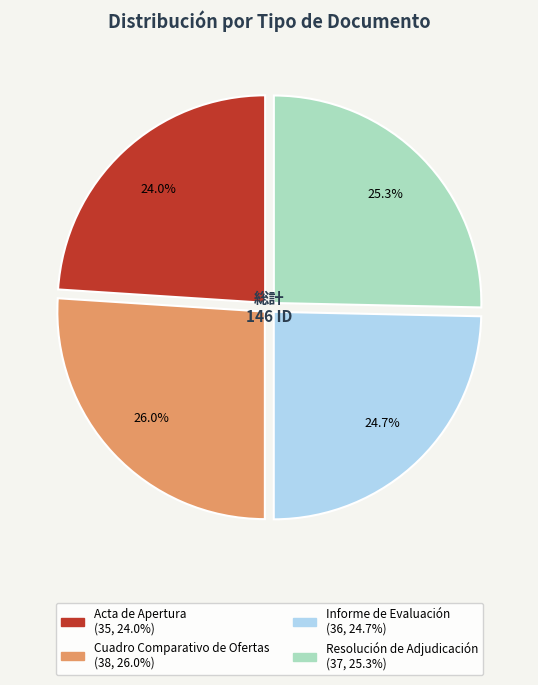

Between Resolución de Adjudicación and Informe de Evaluación, which is larger?

Resolución de Adjudicación